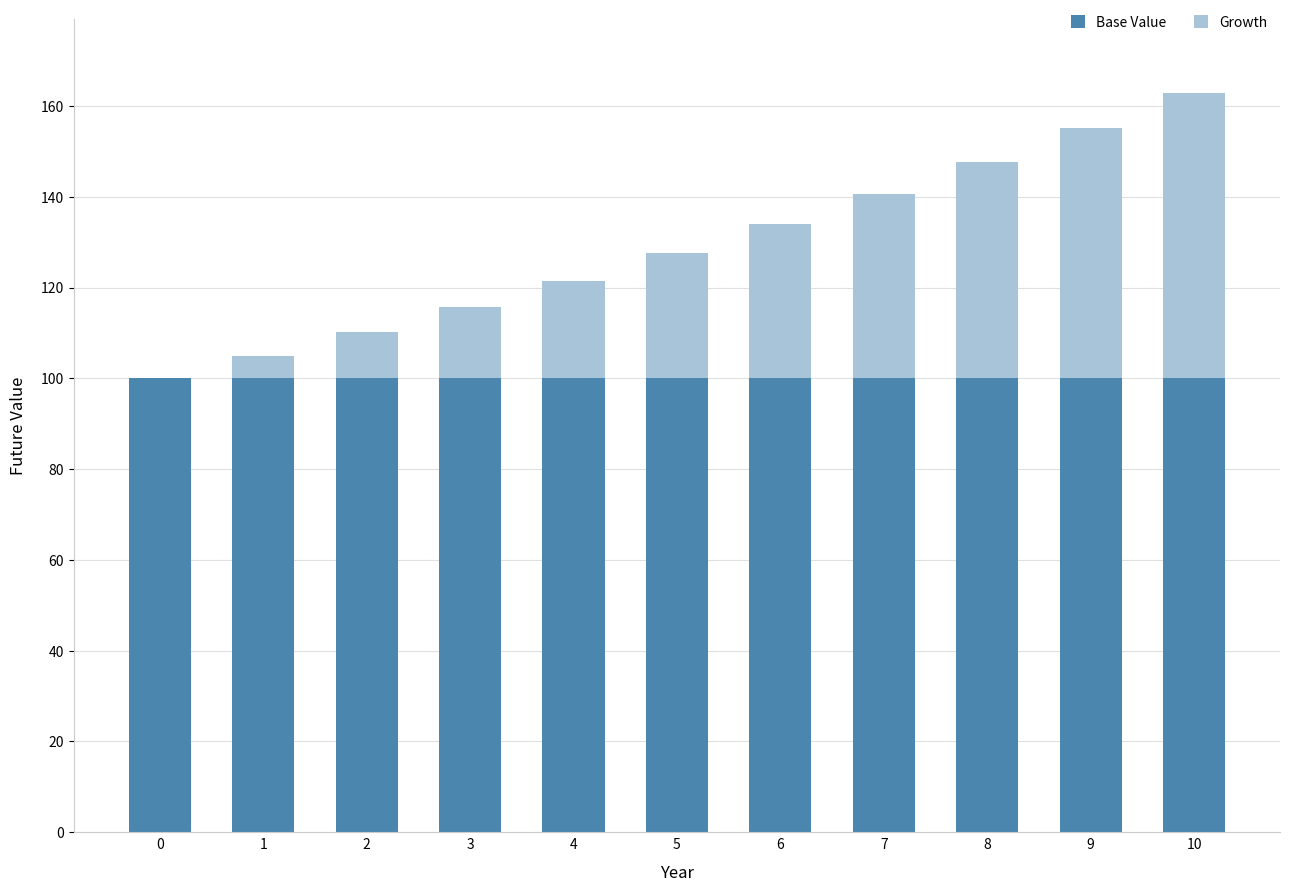

What is the total value across all series at 6?

134.0